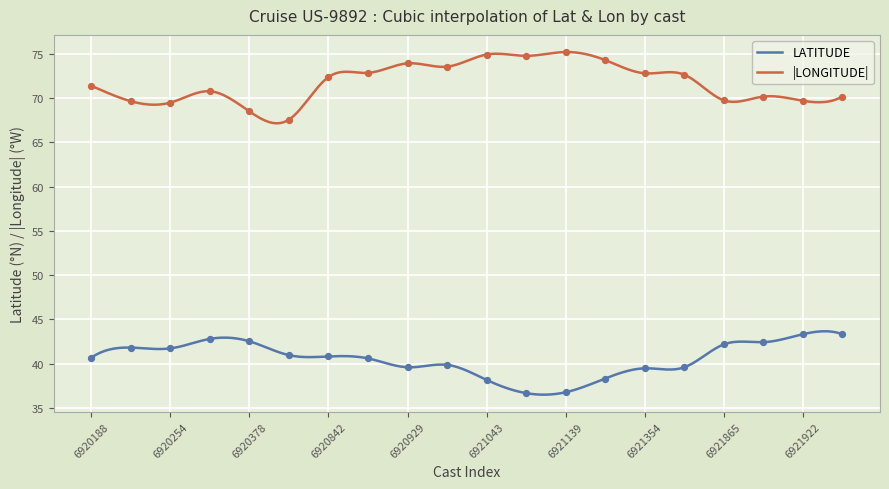

True or false: LATITUDE and |LONGITUDE| cross at least once.

False